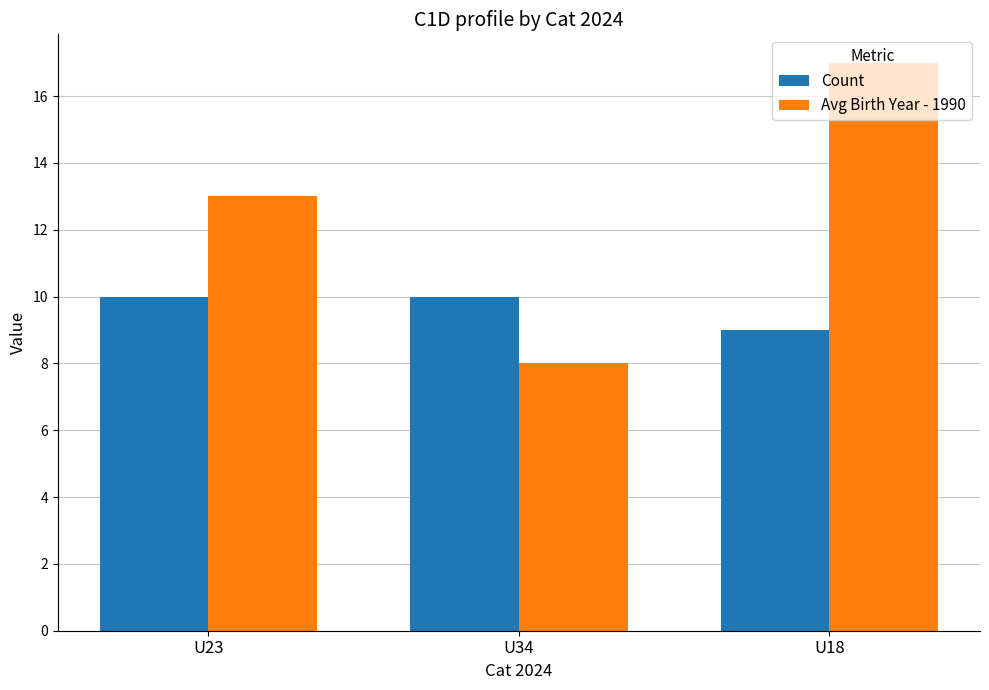

Reading right to left, what are all the values shown in this chart?

Count: 9	10	10
Avg Birth Year - 1990: 17	8	13